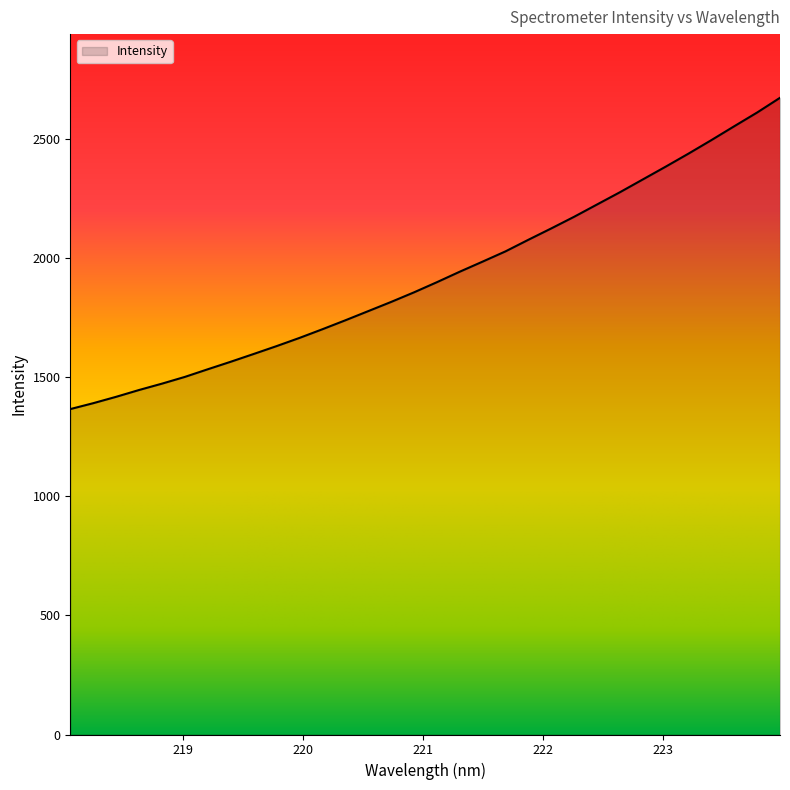

Reading right to left, what are all the values shown in this chart?

2673.7	2611.9	2554.3	2496.1	2439.3	2384.4	2330.8	2277.1	2225.6	2174.1	2125.2	2077.5	2028.8	1985.7	1943.3	1899.2	1856.6	1816.3	1777.7	1739.2	1701.7	1665.3	1630.9	1597.8	1565.3	1533.7	1501.7	1473.3	1446.6	1418.0	1391.2	1366.5